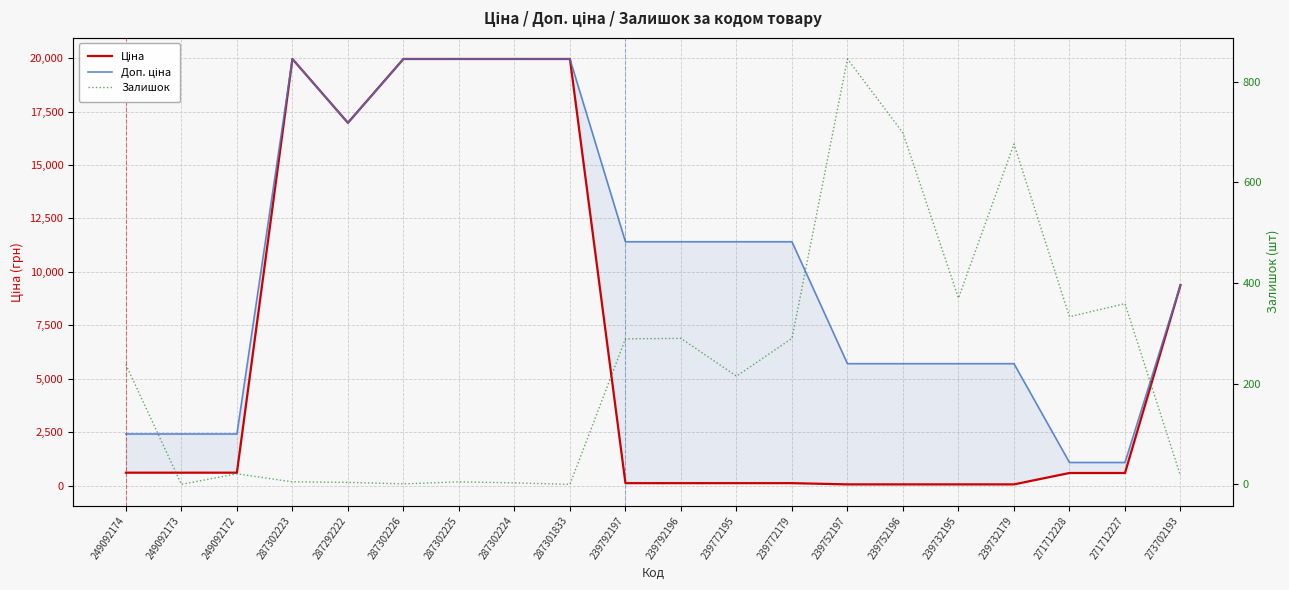

How many distinct data groups are displayed?

3